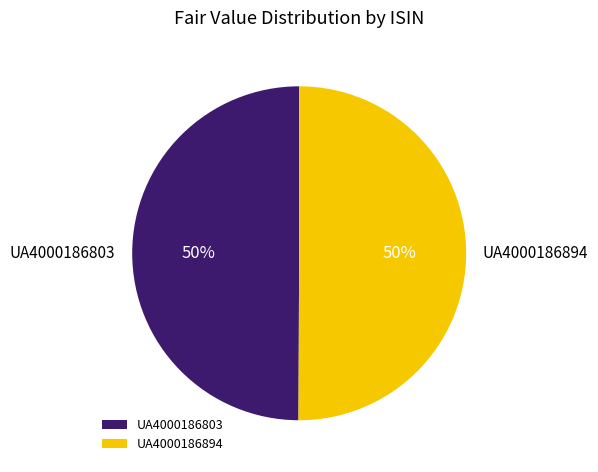

Count the number of slices in the pie.

2